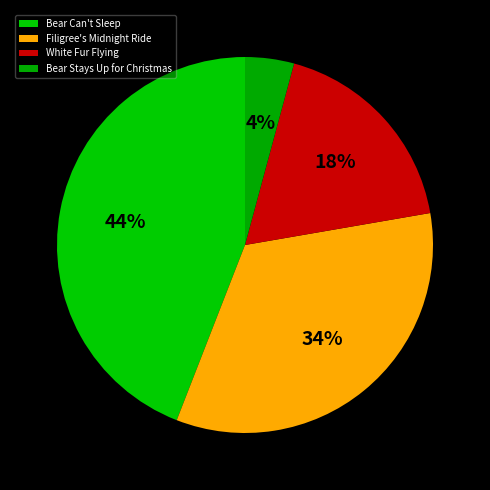

Combined, do Bear Can't Sleep and Bear Stays Up for Christmas account for over 50%?

No